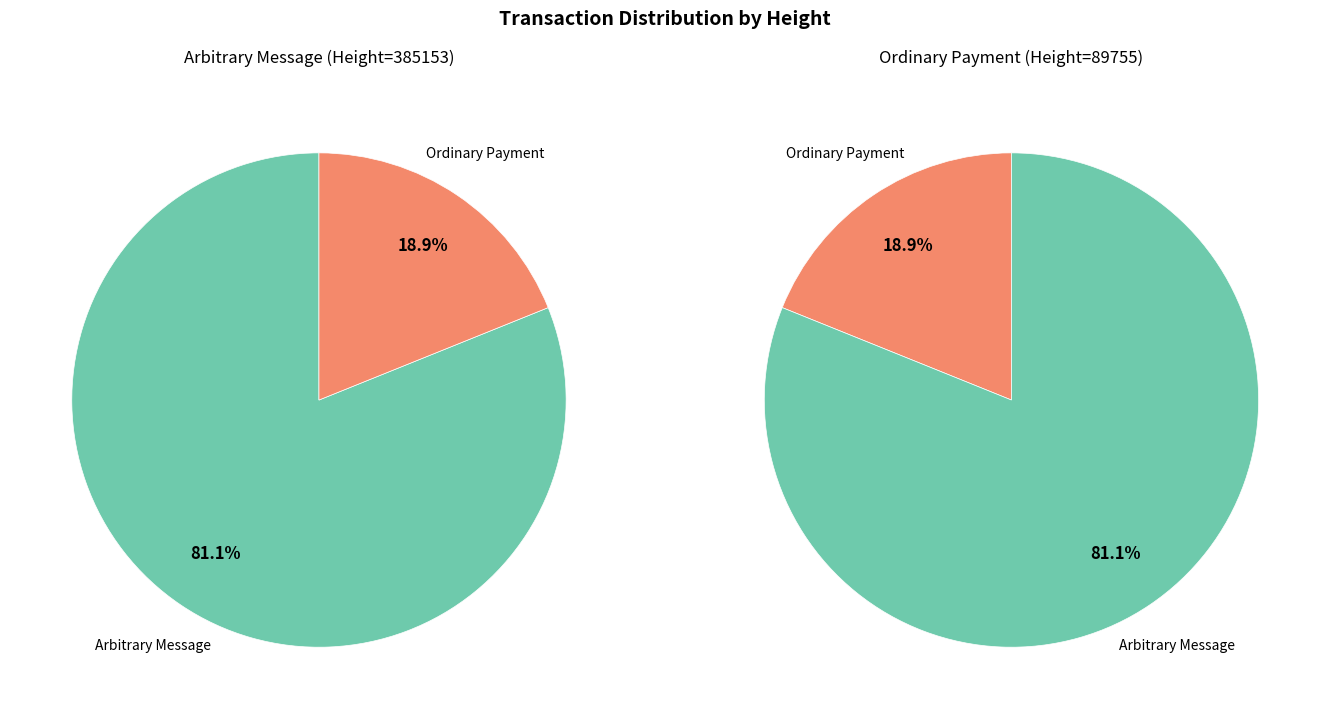

To the nearest percent, what is the average slice percentage?

50%